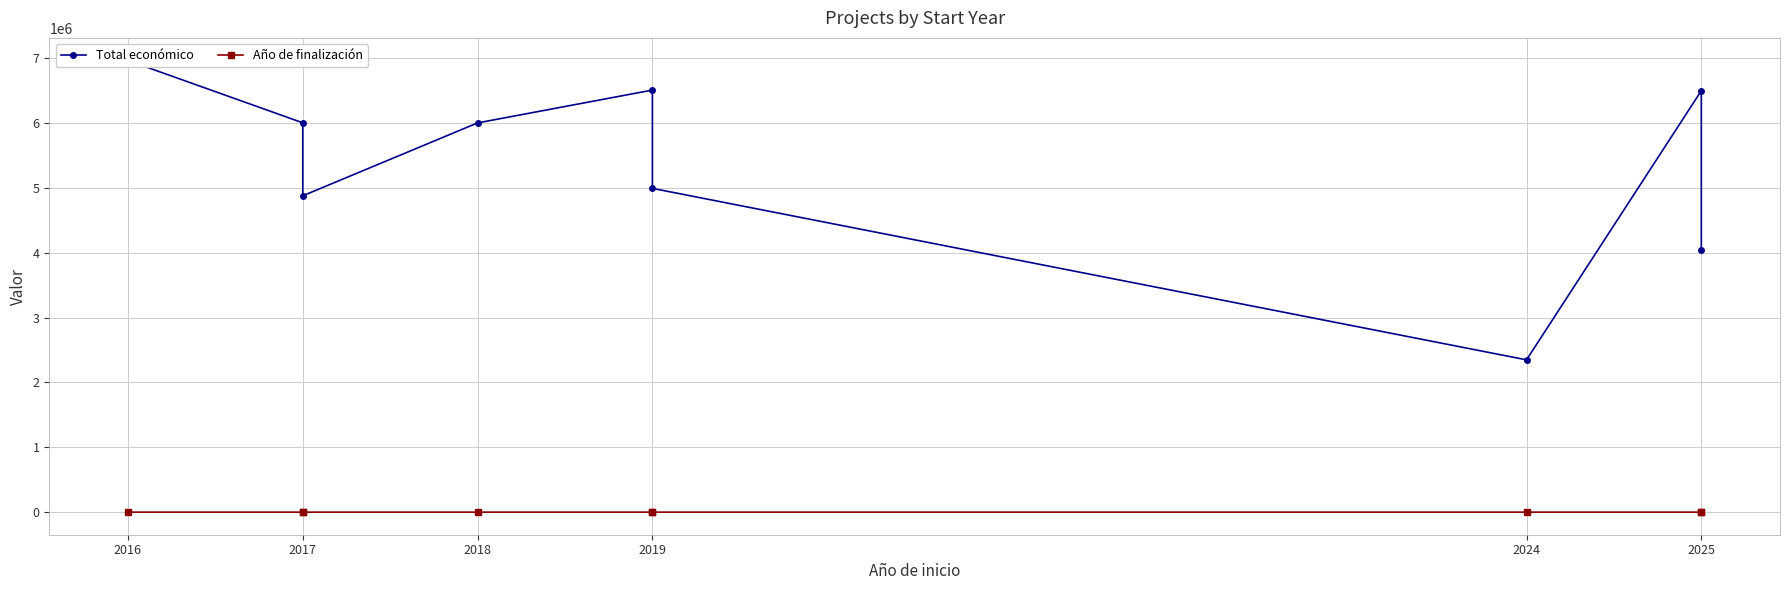

Which has a higher value, 2025 or 2019?

2019